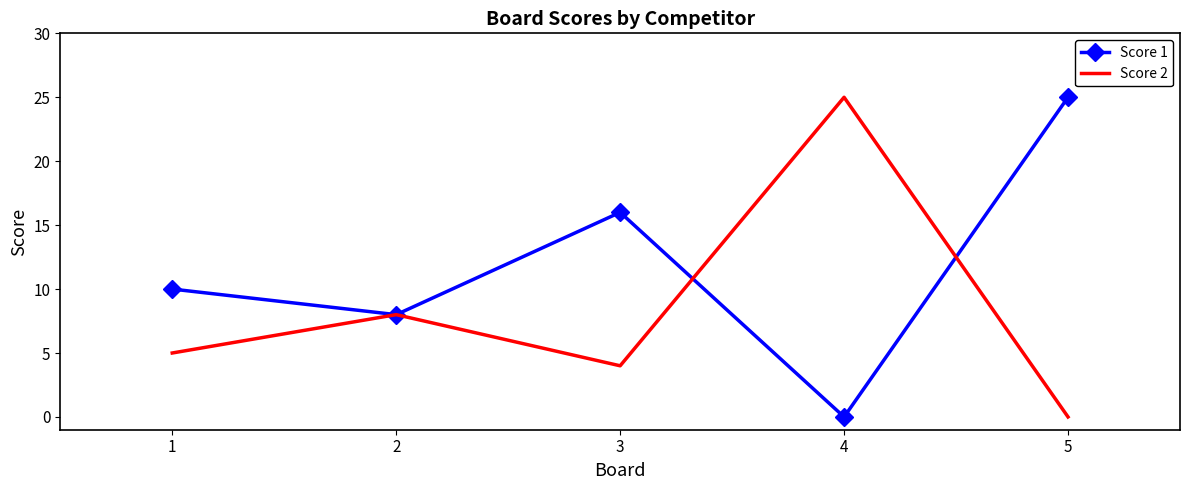

Rank the series by their average value, from lowest to highest.

Score 2, Score 1